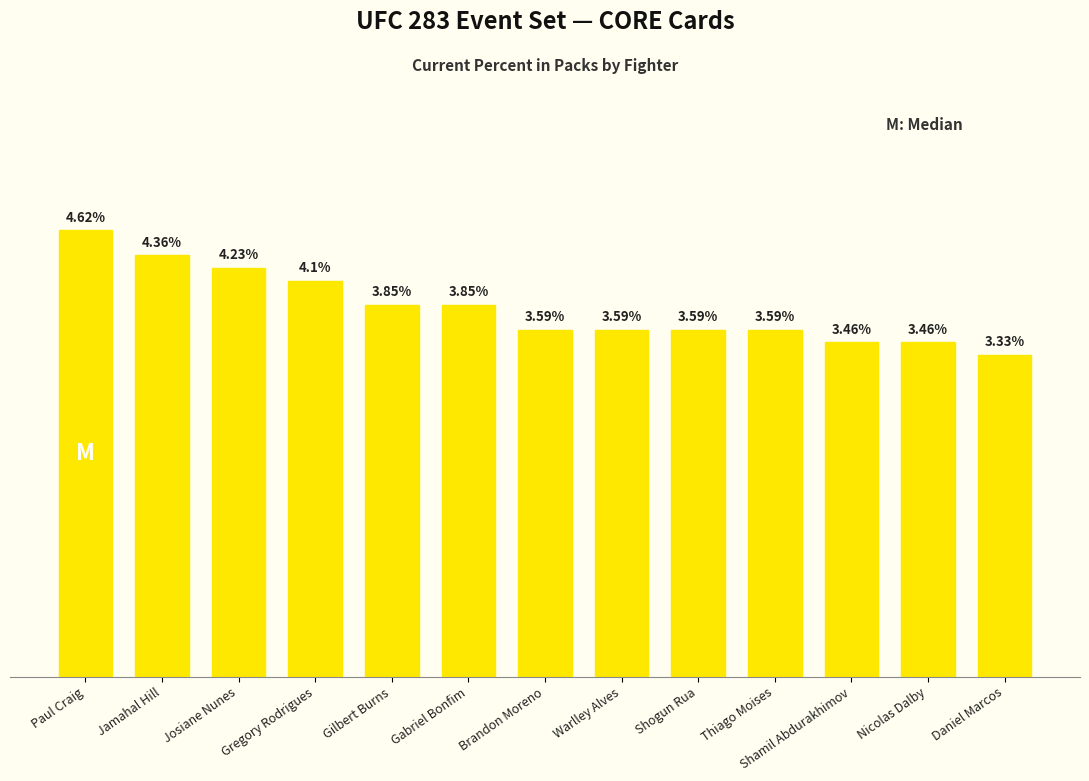

What is the label of the 9th bar from the right?

Gilbert Burns